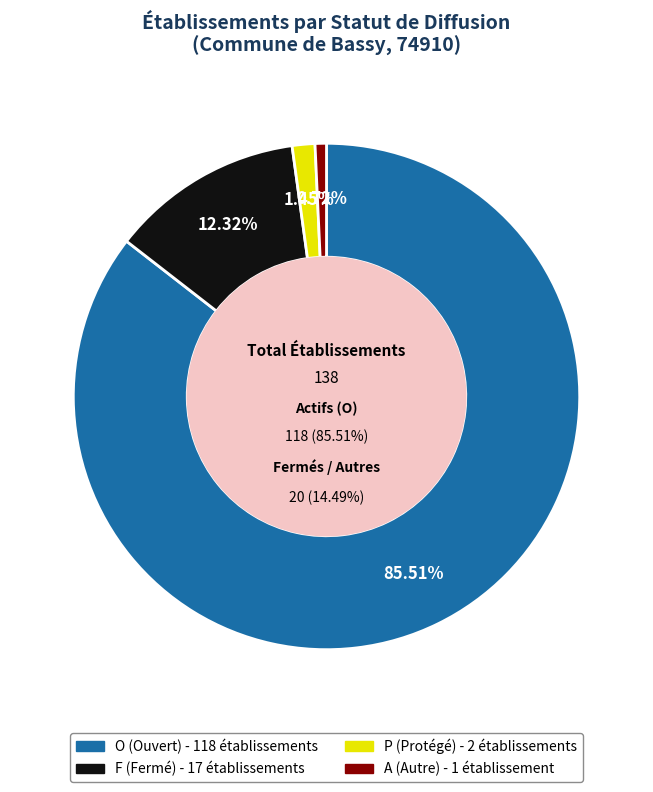

What portion of the pie excludes F?

87.7%